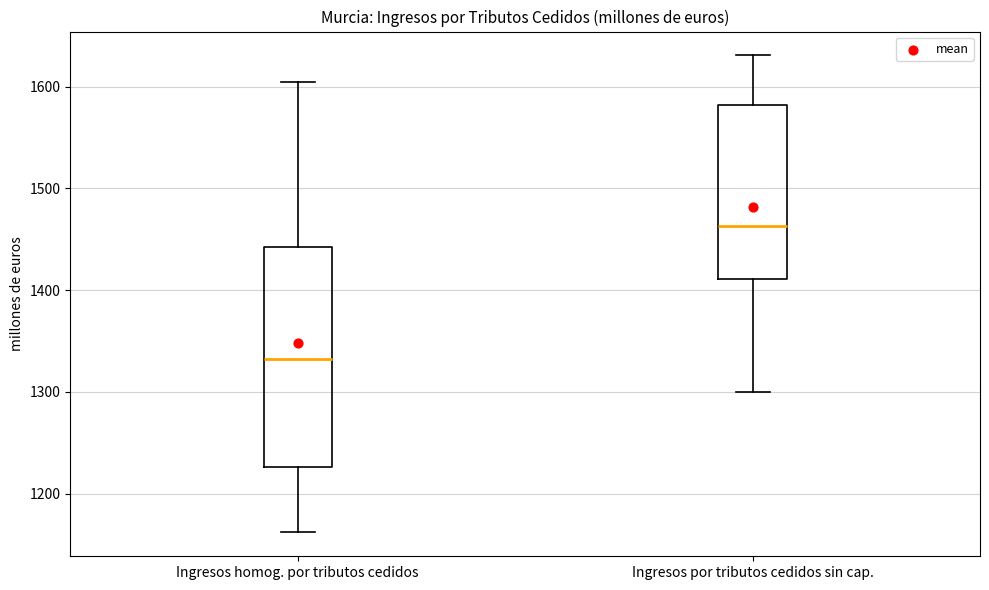

Which box's median line is the highest?

Ingresos por tributos cedidos sin cap.